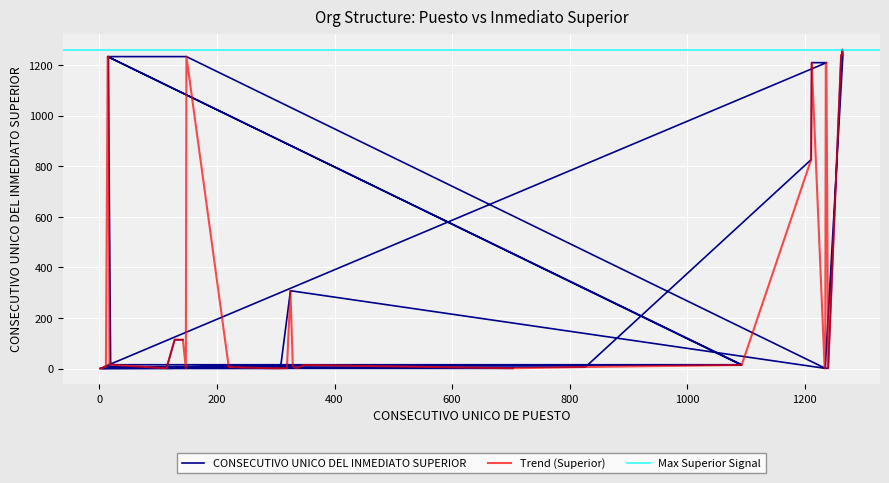

What is the value of the 18th point from the left?

1235